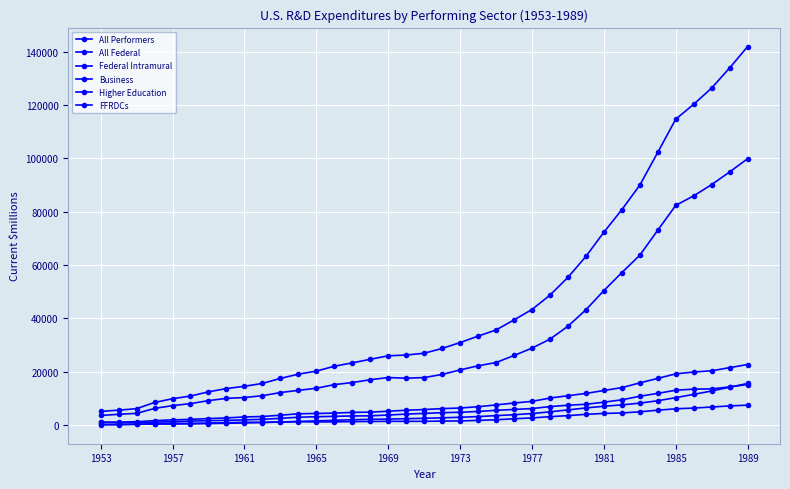

How many values in the Higher Education series are below 2565?

18